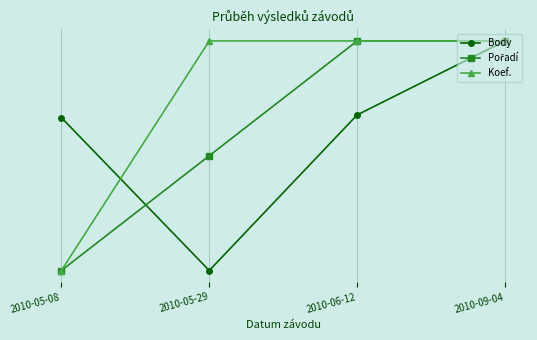

What are all the series names shown in the legend?

Body, Pořadí, Koef.